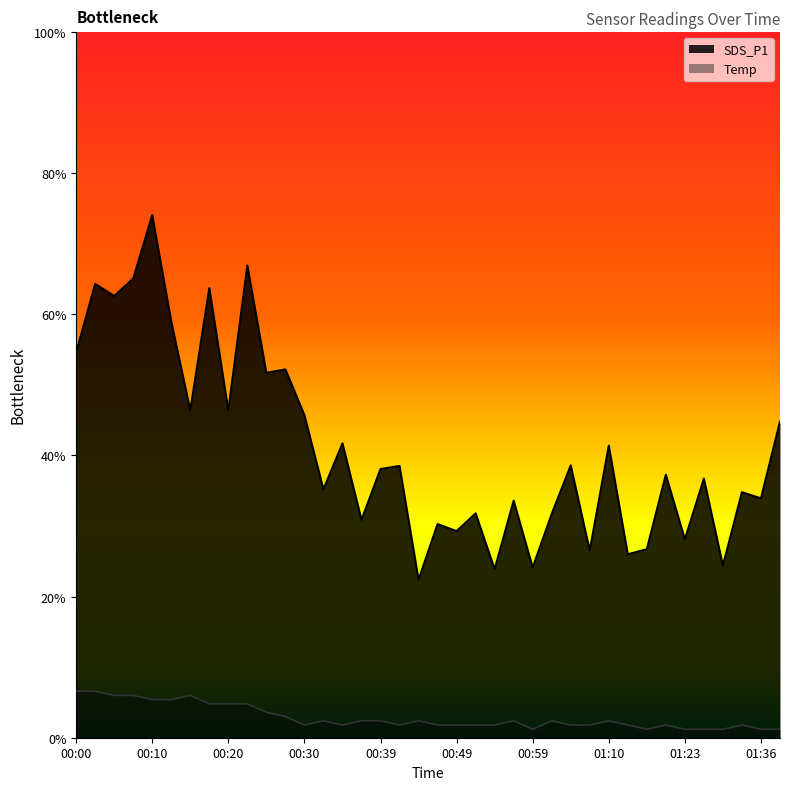

At which label does Temp reach its minimum?

00:59